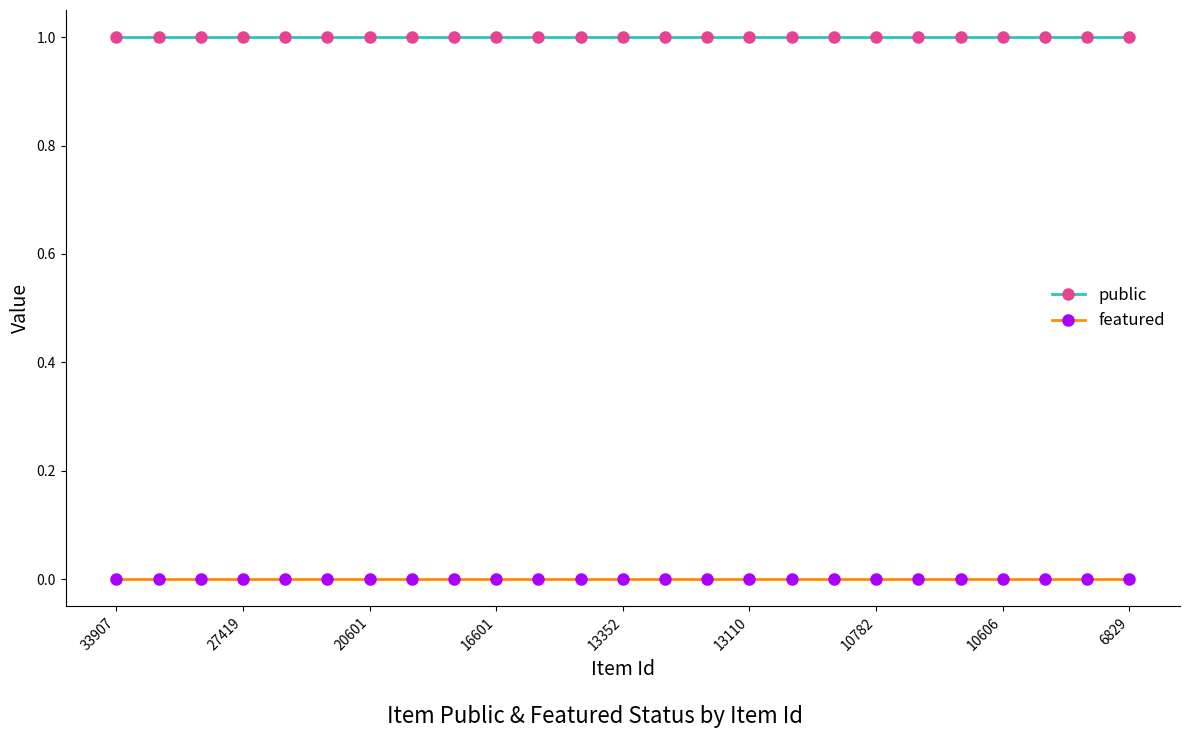

True or false: featured and public cross at least once.

False